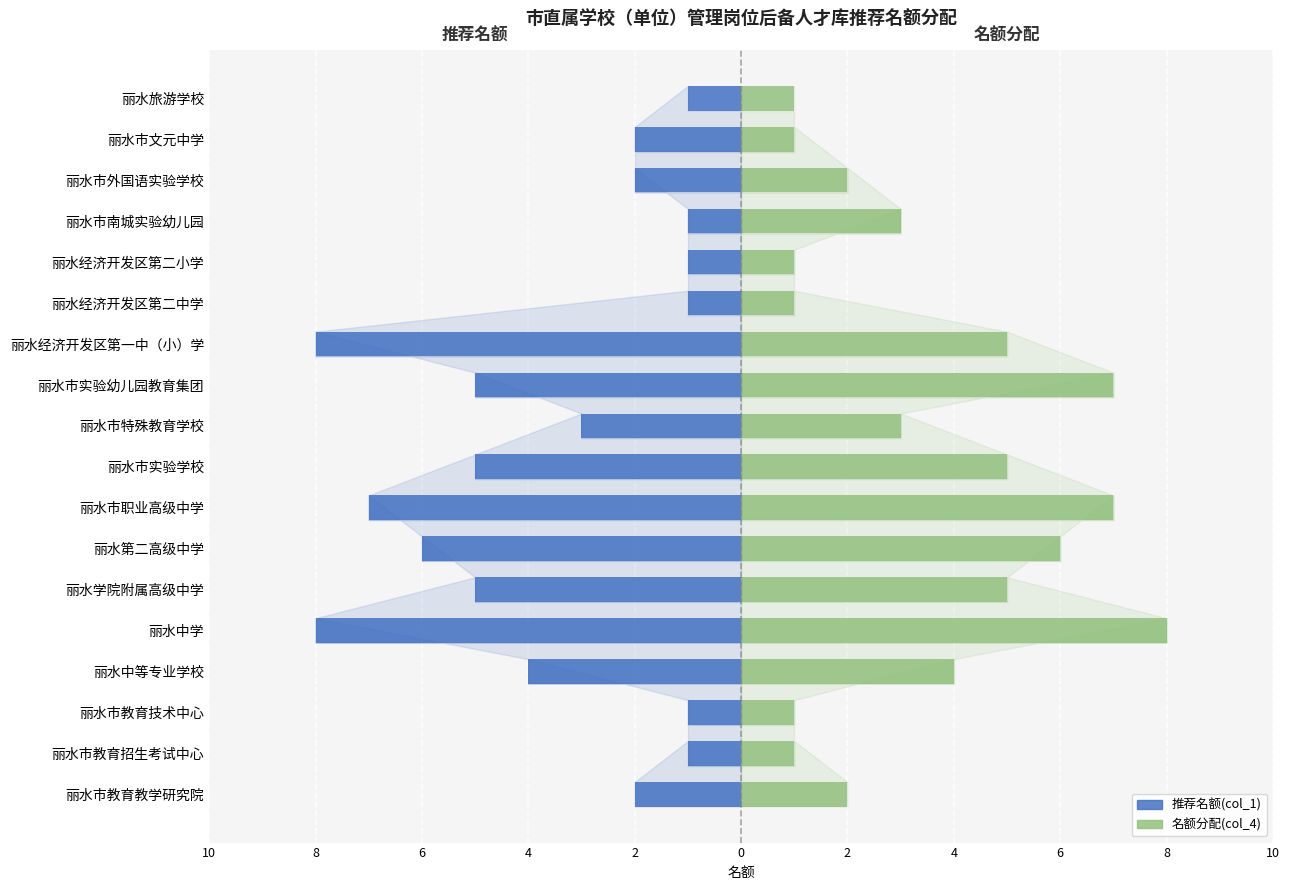

What is the difference between the maximum and second lowest values in the 推荐名额(col_1) series?

7